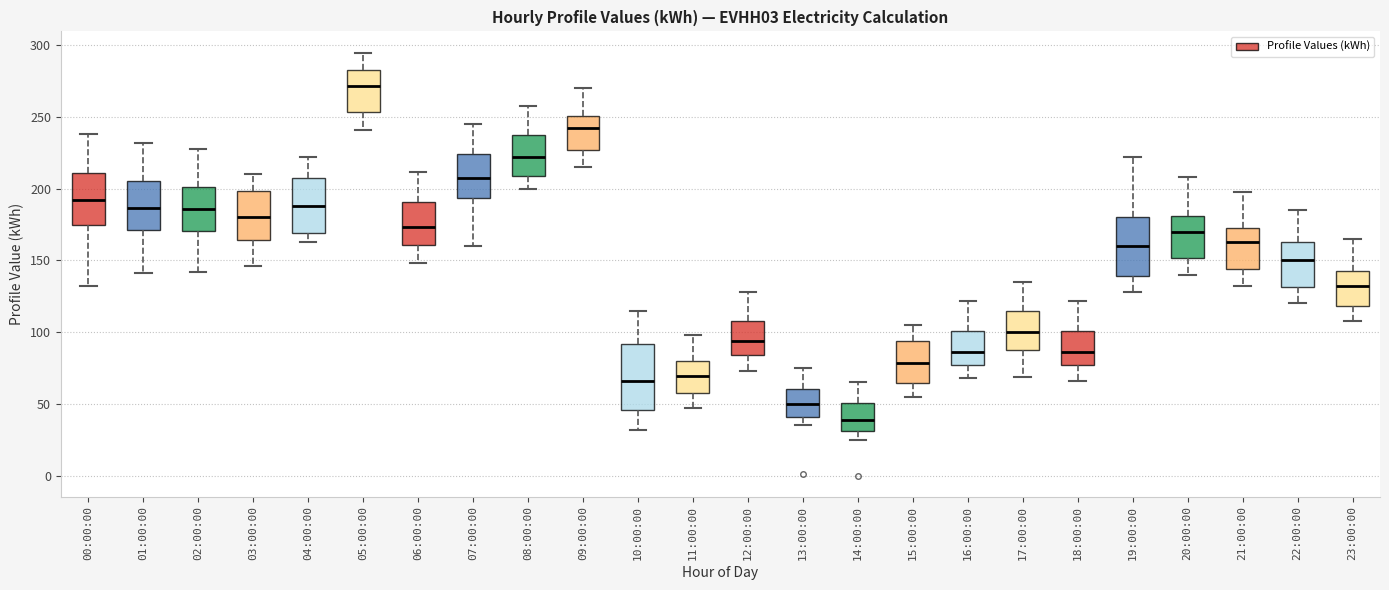

Comparing the boxes themselves (not the whiskers), which one is the tallest?

10:00:00